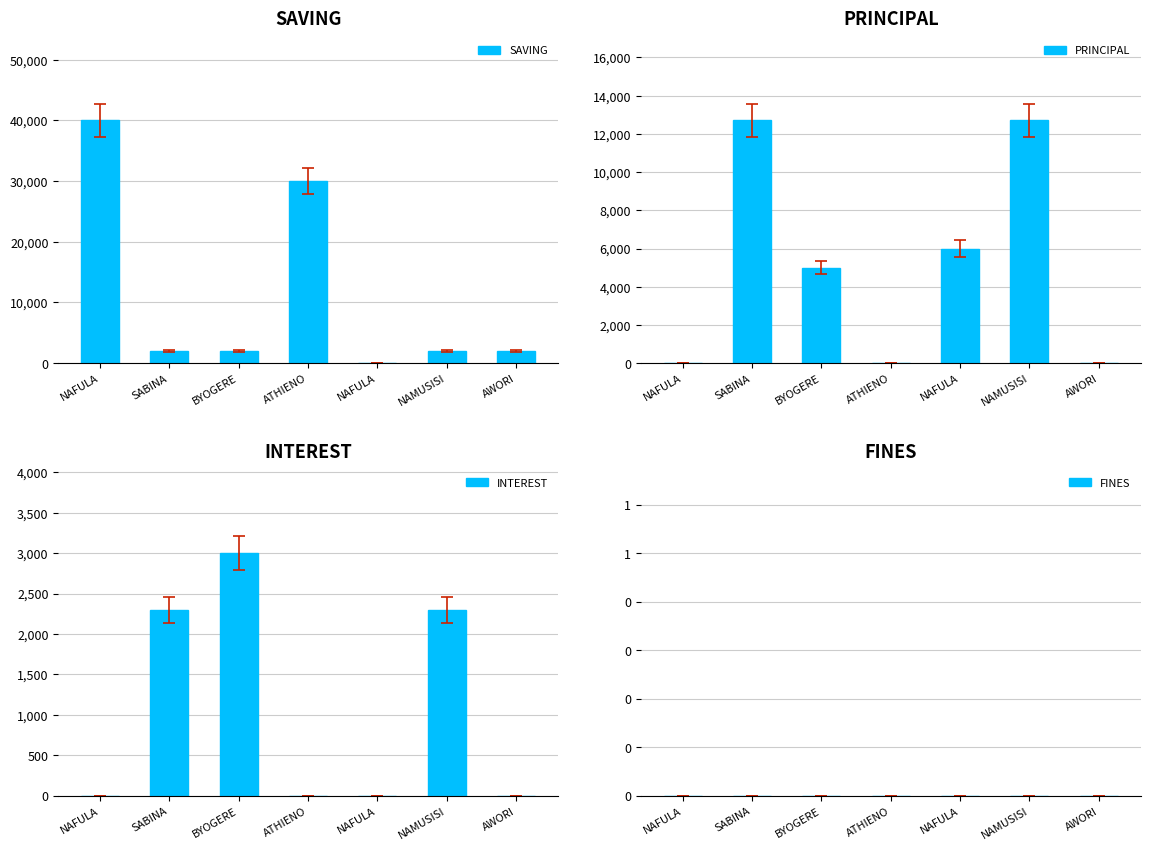

How many groups of bars are there?

7